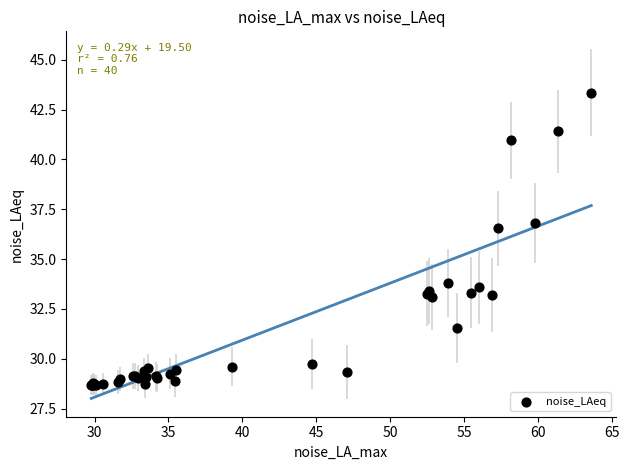

What Y value in the scatter plot is closest to 36?

36.5